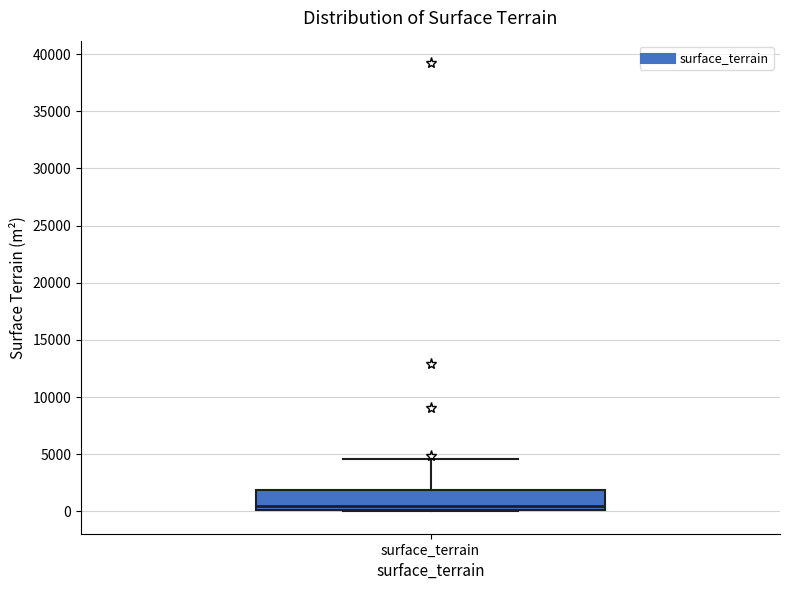

Where is the upper edge of the box for surface_terrain on the y-axis? The values are not printed on the chart, so give them approximately, as read against the axis.

2000